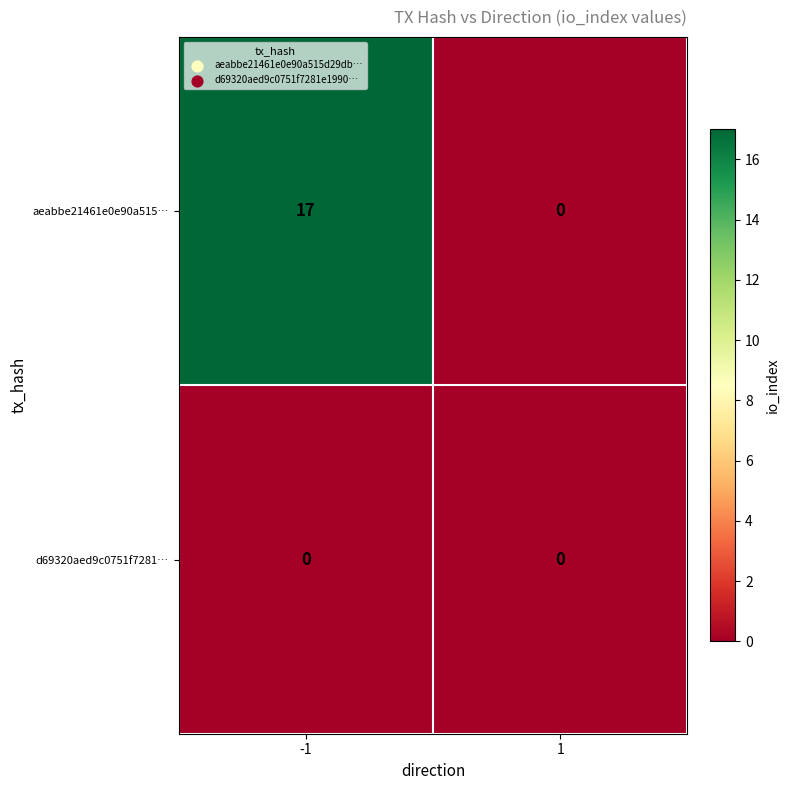

Rank the series by their maximum value, from lowest to highest.

d69320aed9c0751f7281…, aeabbe21461e0e90a515…